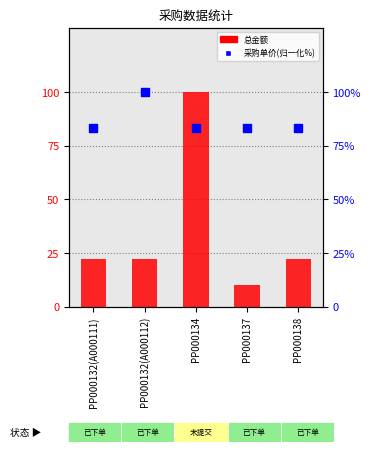

Which series contains the lowest Y value?

总金额